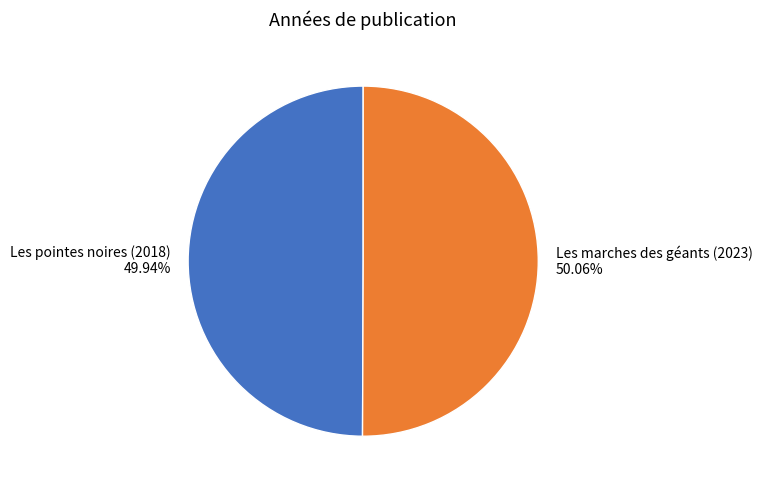

Does any single category account for the majority?

Yes